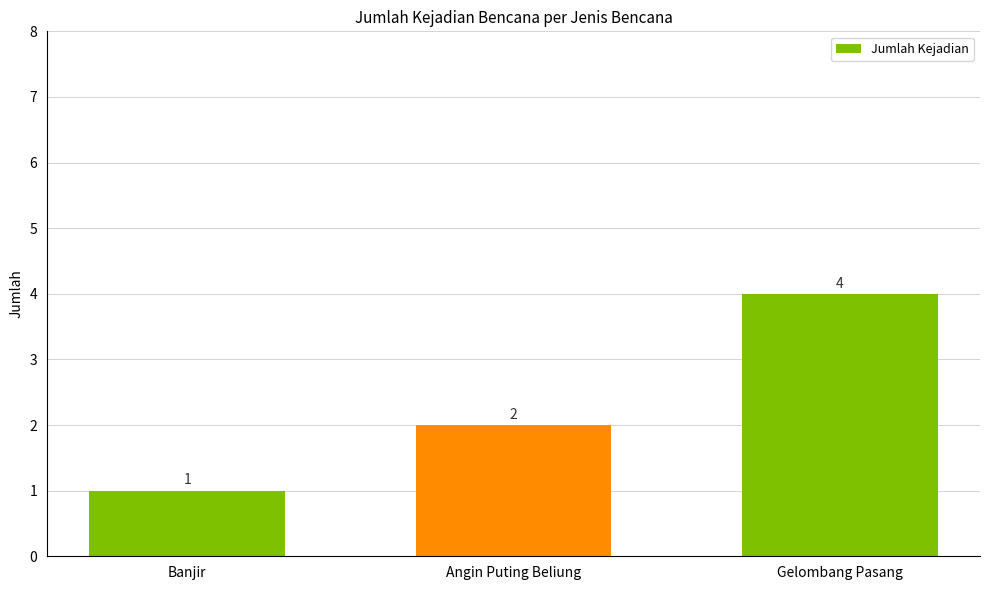

How many data points are less than 2?

1